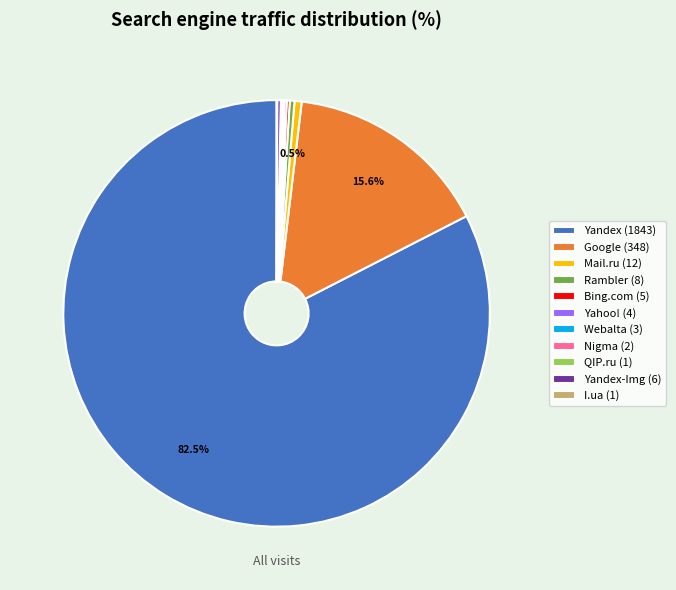

Which category has the biggest portion of the pie?

Yandex (1843)